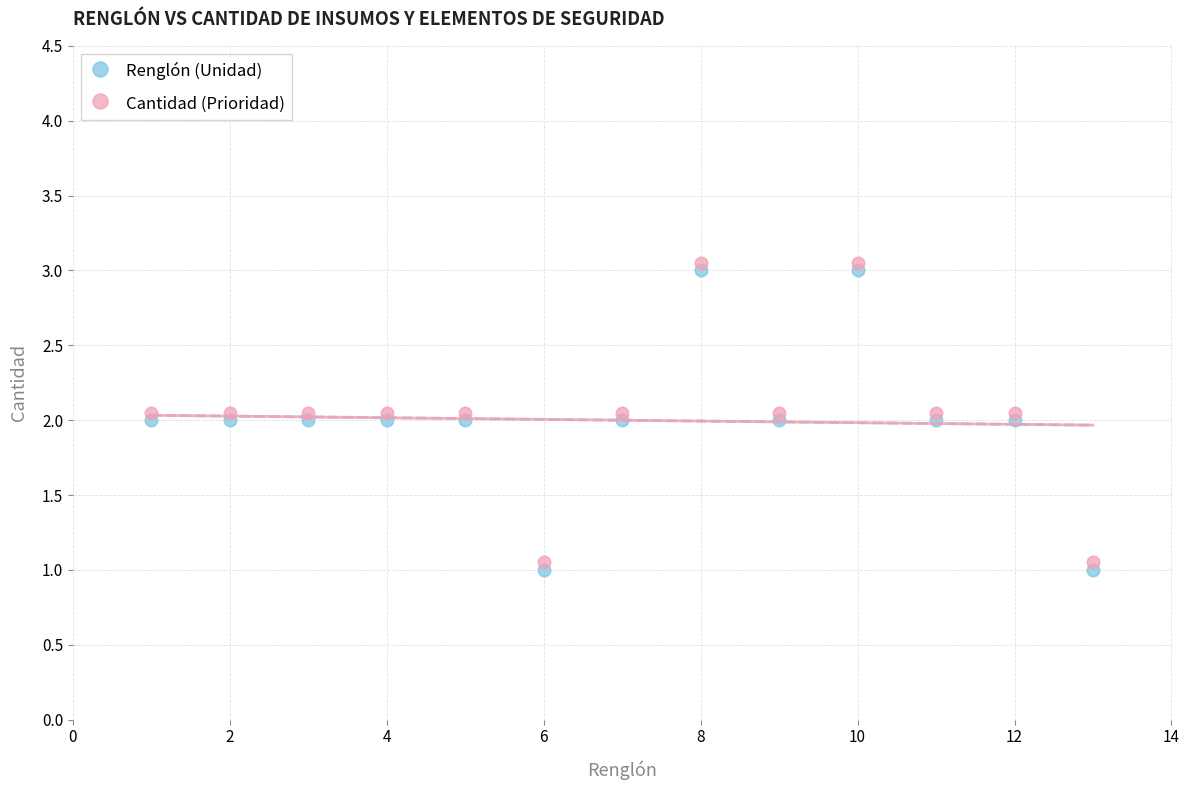

Across all data points, what is the range of X values (max minus min)?

12.0